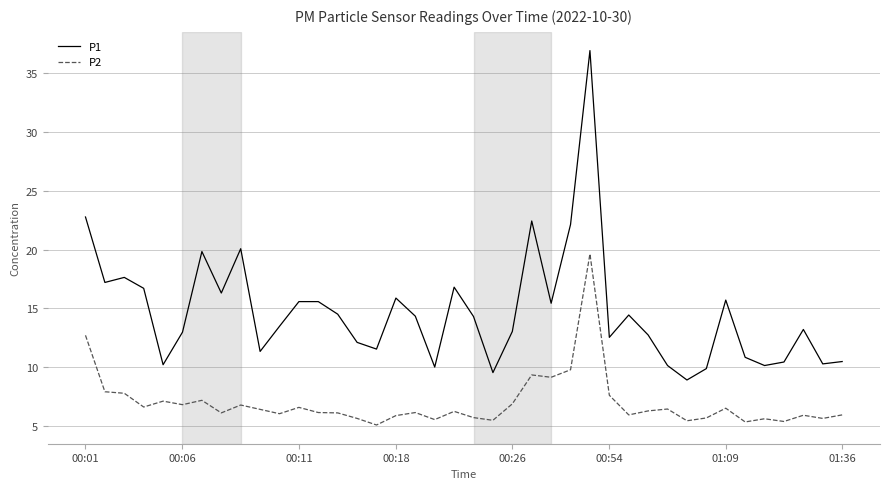

Does the chart have visible grid lines?

Yes